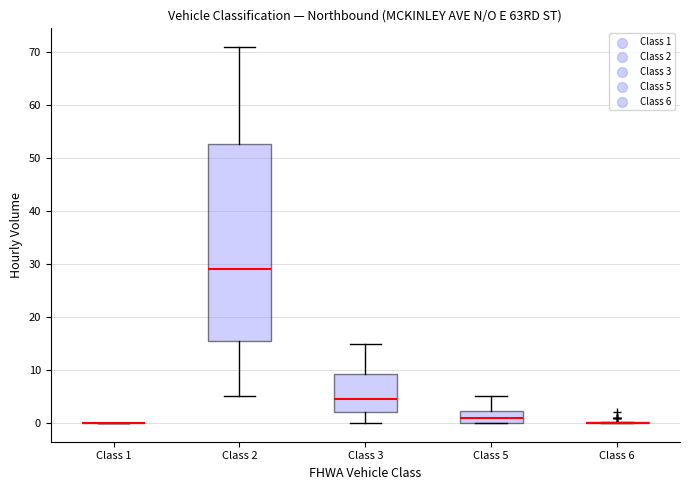

Reading left to right, transcribe this box plot: for each box, give where its median line is, the range the box spans, and where its two whiskers end, as read against the y-axis. The values are not printed on the chart, so give them approximately, as read against the axis.

Class 1: box collapsed to a line at 0, whiskers 0 to 0
Class 2: median 29, box 16 to 53, whiskers 5 to 71
Class 3: median 5, box 2 to 9, whiskers 0 to 15
Class 5: median 1, box 0 to 2, whiskers 0 to 5
Class 6: box collapsed to a line at 0, whiskers 0 to 0